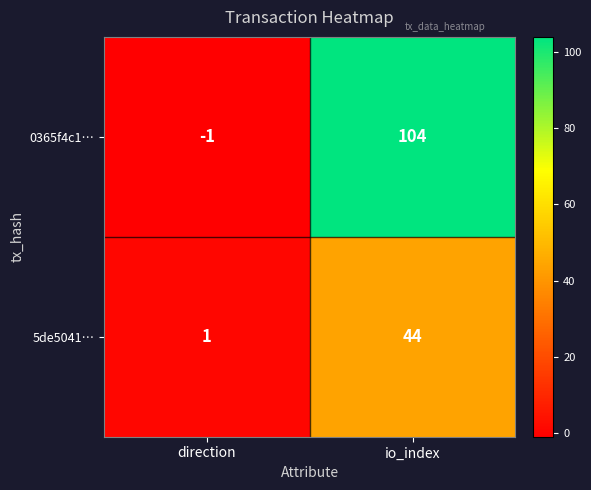

What is the minimum value shown in the chart?

-1